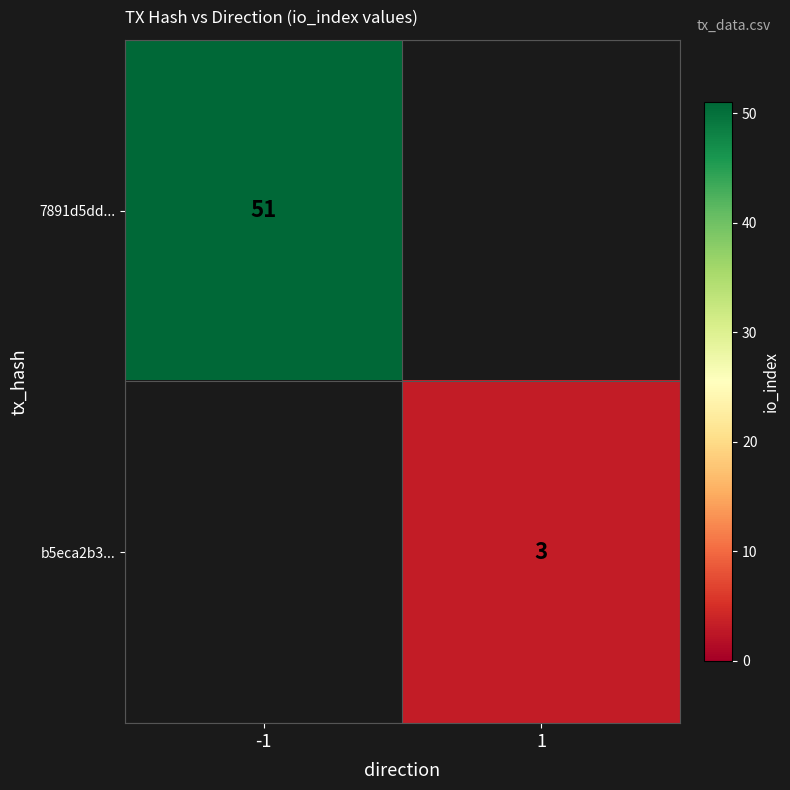

Is the value of 7891d5dd... at -1 greater than the value of b5eca2b3... at 1?

Yes